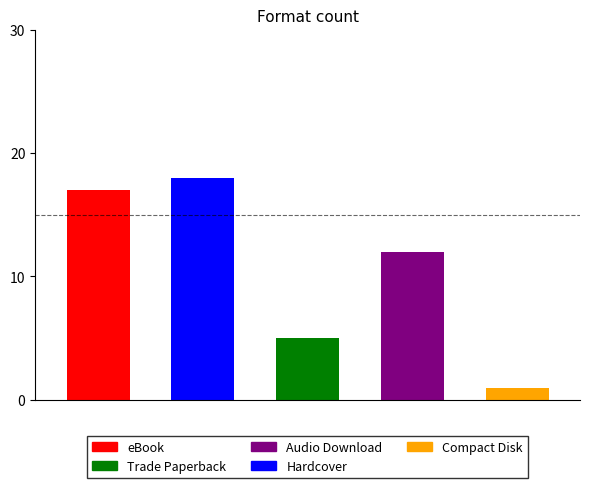

True or false: the data shows 3 at Trade Paperback.

False